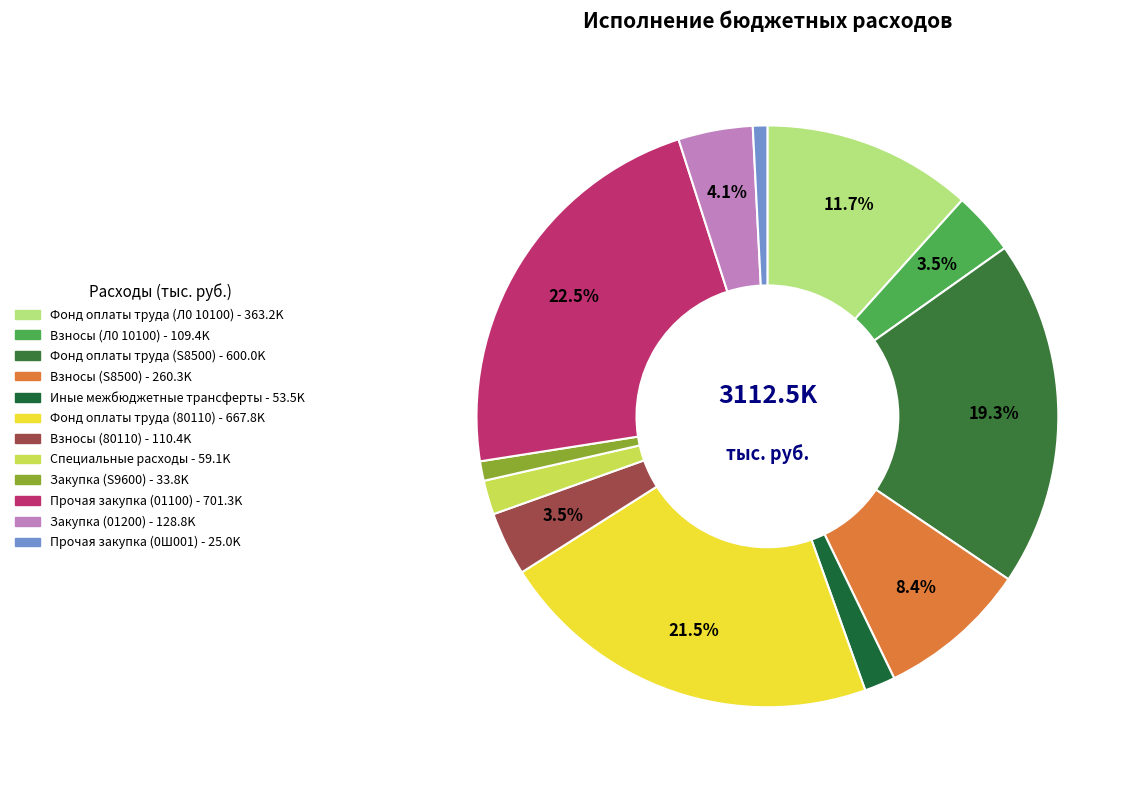

To the nearest percent, what is the combined percentage of Взносы (S8500) and Специальные расходы?

10%